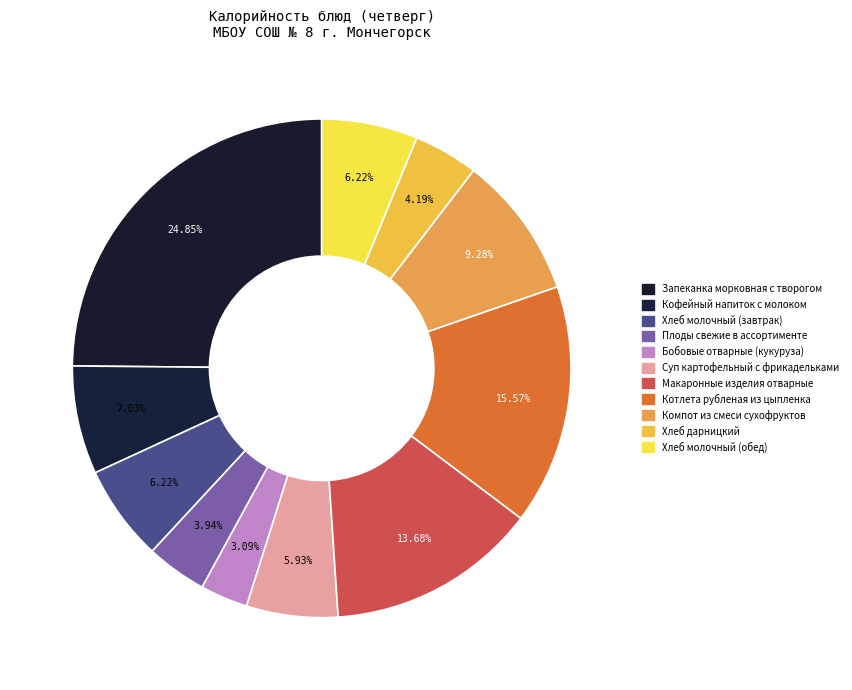

How many segments does this pie chart have?

11